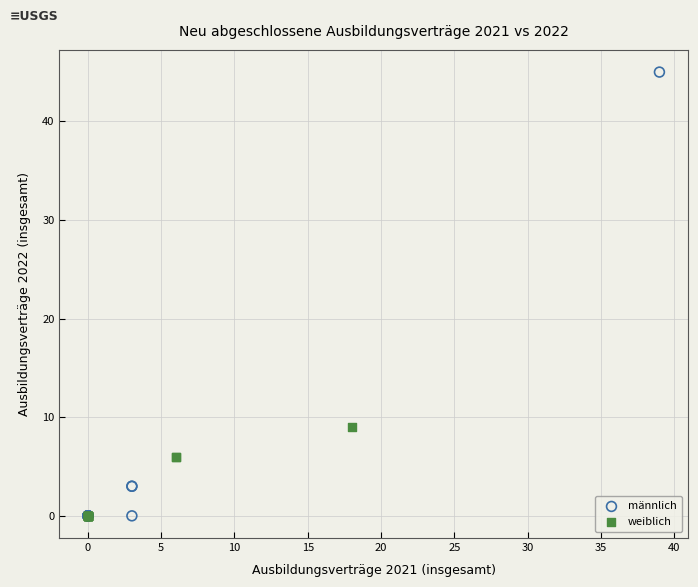

Which series contains the highest Y value?

männlich